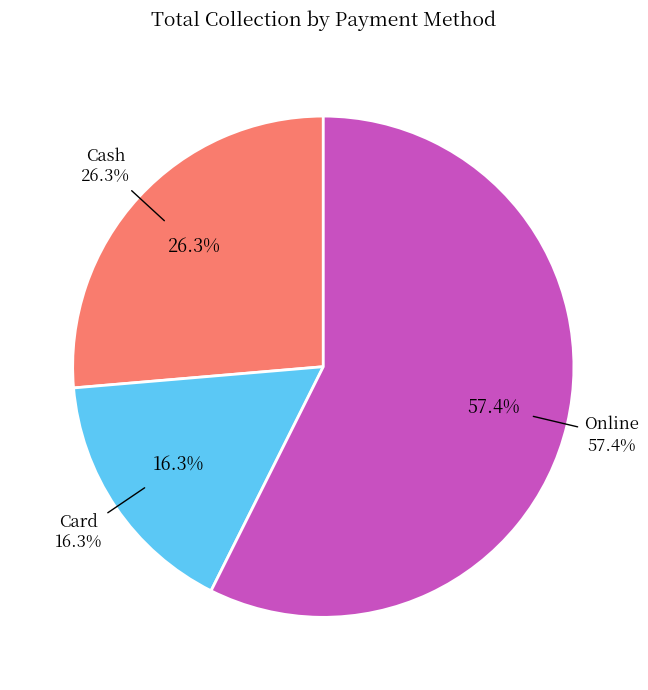

The Online slice represents 57% of the pie. True or false?

True